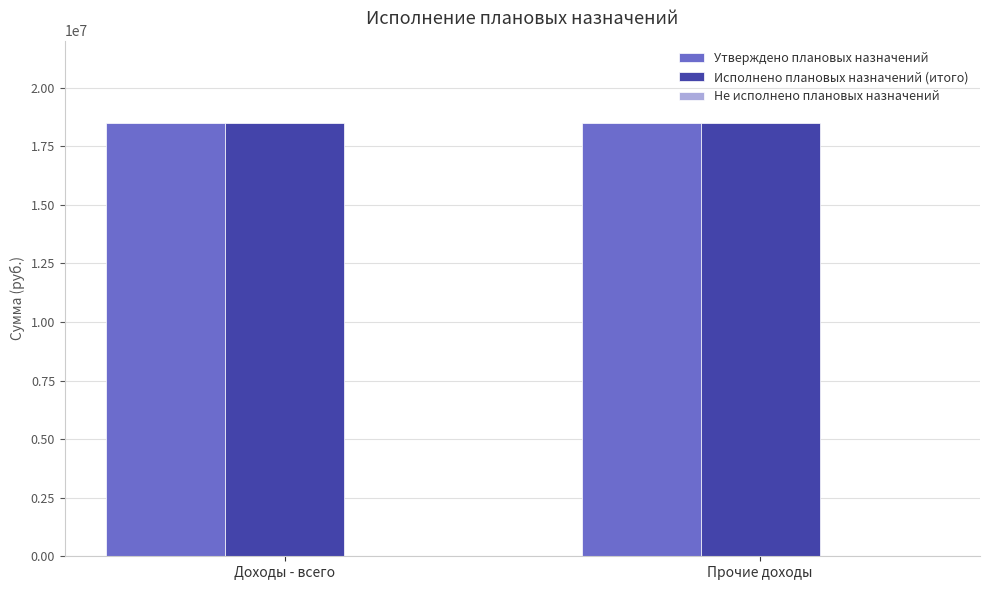

What are all the series names shown in the legend?

Утверждено плановых назначений, Исполнено плановых назначений (итого), Не исполнено плановых назначений